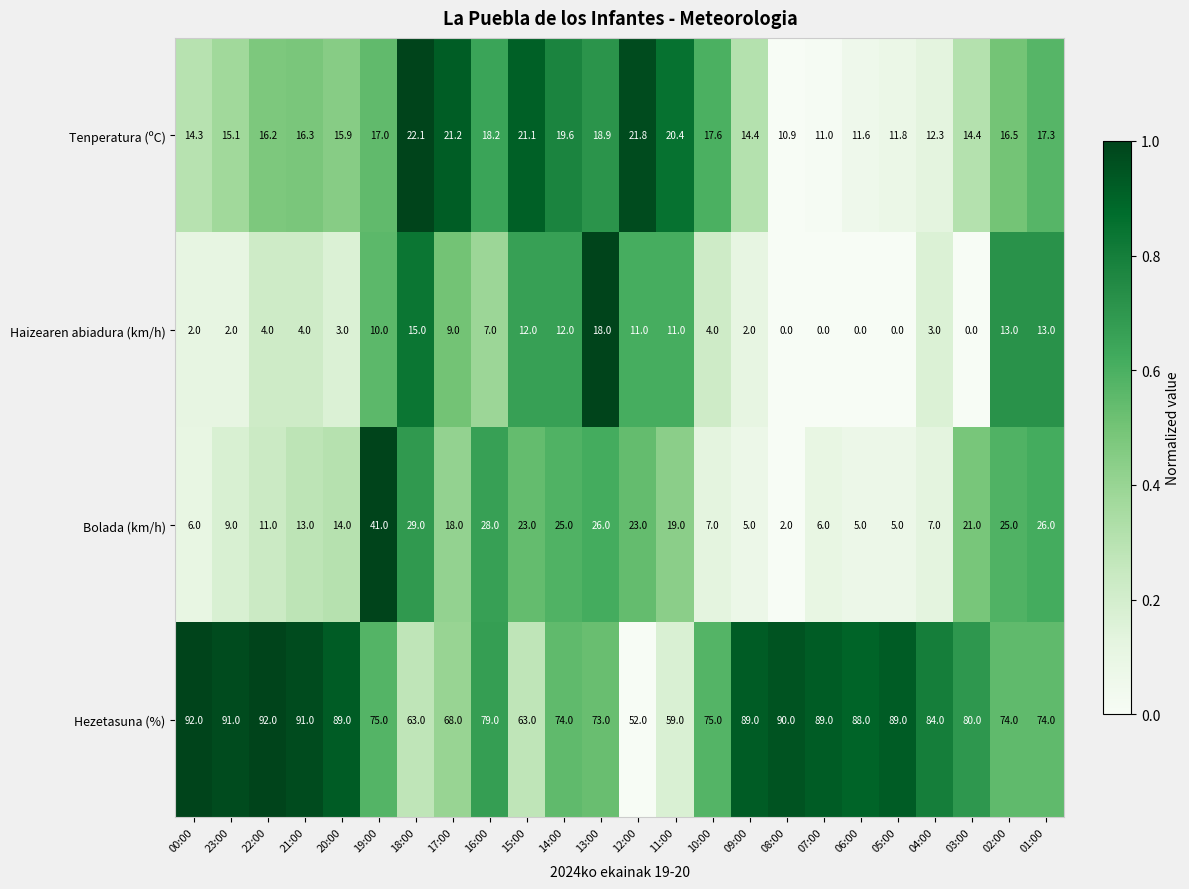

What is the maximum value shown in the chart?

92.0